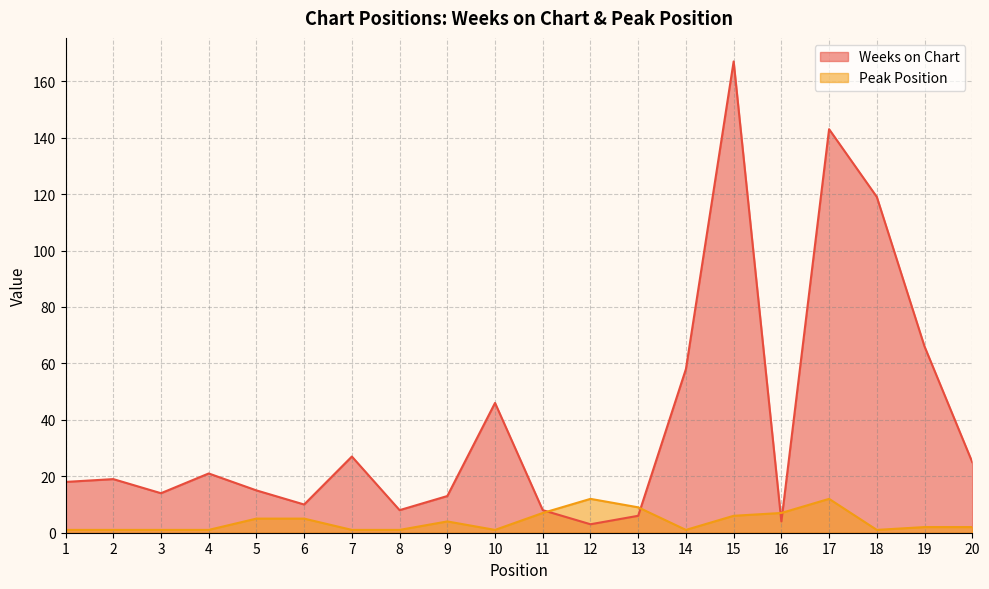

What is the value of the Weeks on Chart point at the 18th from the left?

119